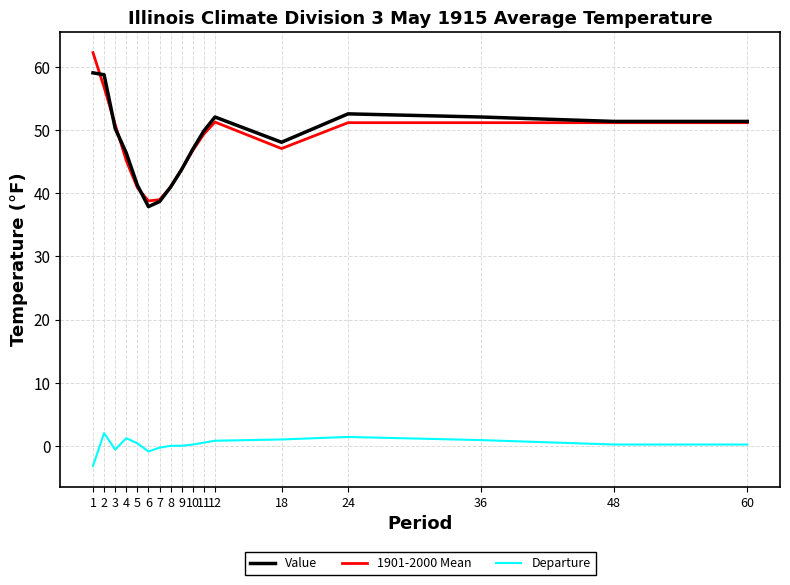

What is the difference between the highest and lowest values at 5?

40.9